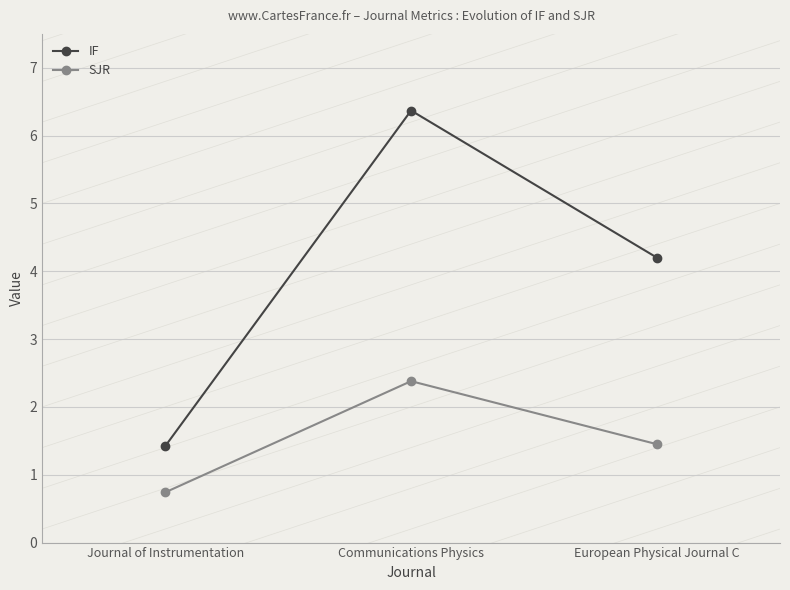

True or false: SJR has a value of 3.5 at Communications Physics.

False